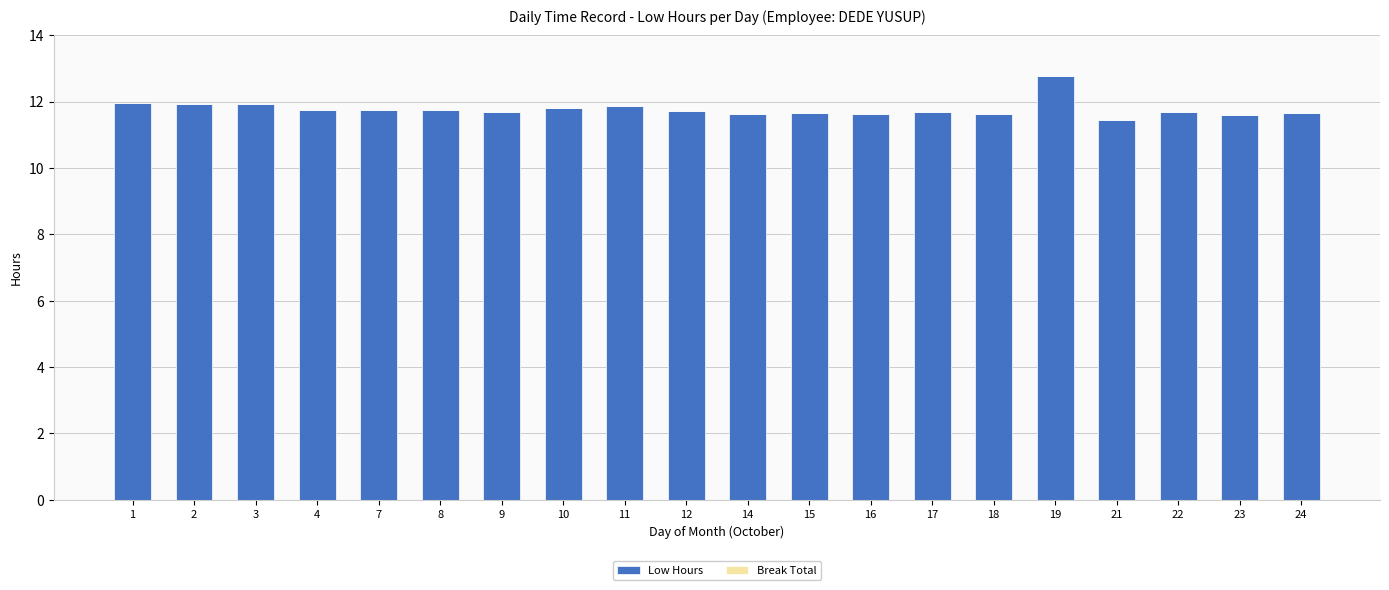

What is the sum of all values?

235.6